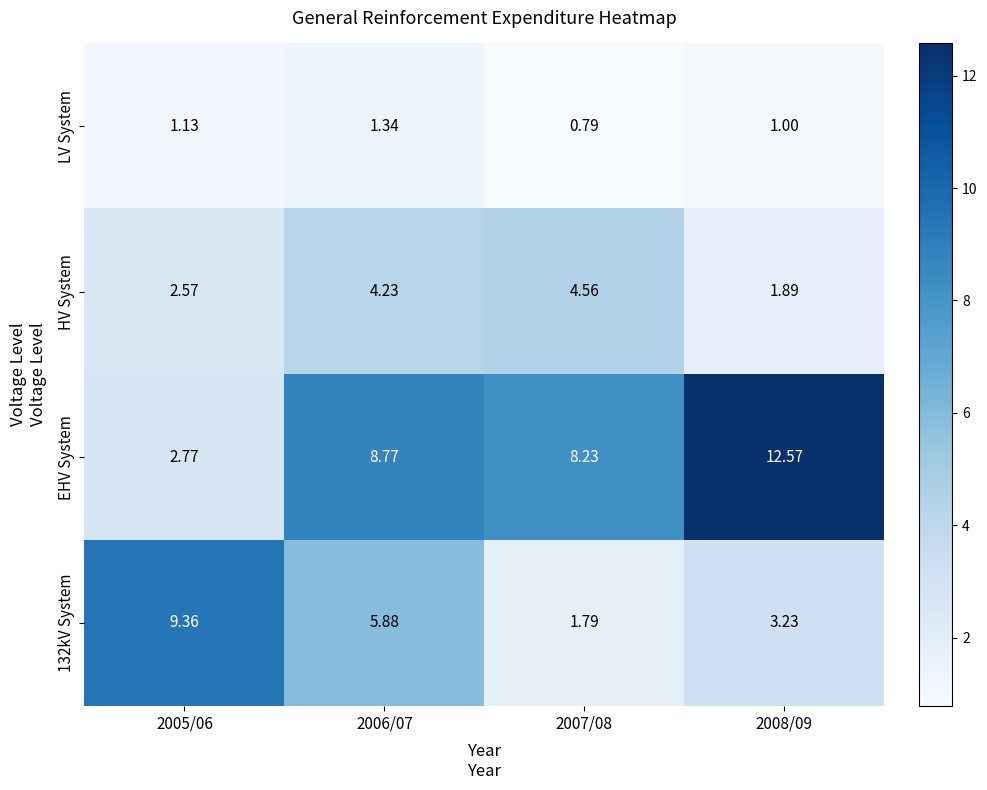

Between 2007/08 and 2008/09, which series saw the biggest shift?

EHV System